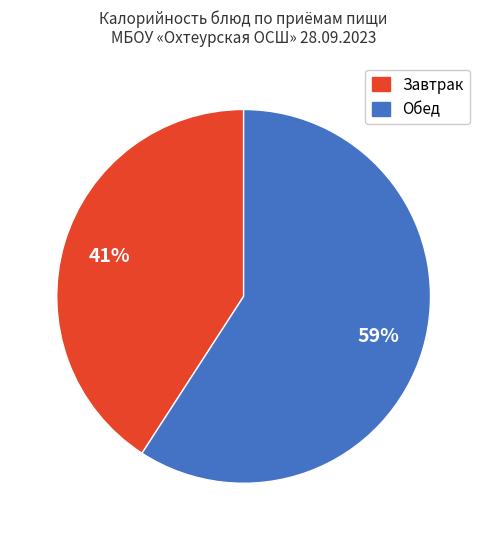

What is the smallest slice in the pie chart?

Завтрак